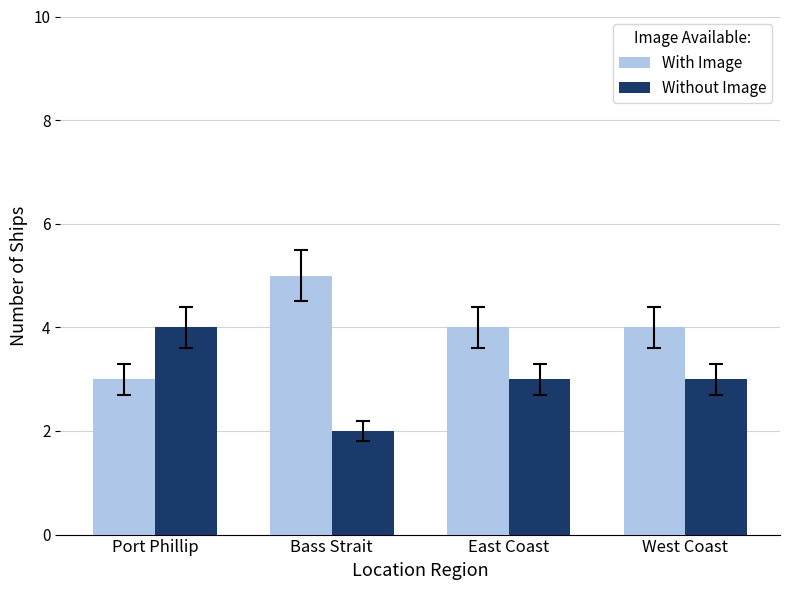

What is the label of the 2nd bar from the right?

East Coast